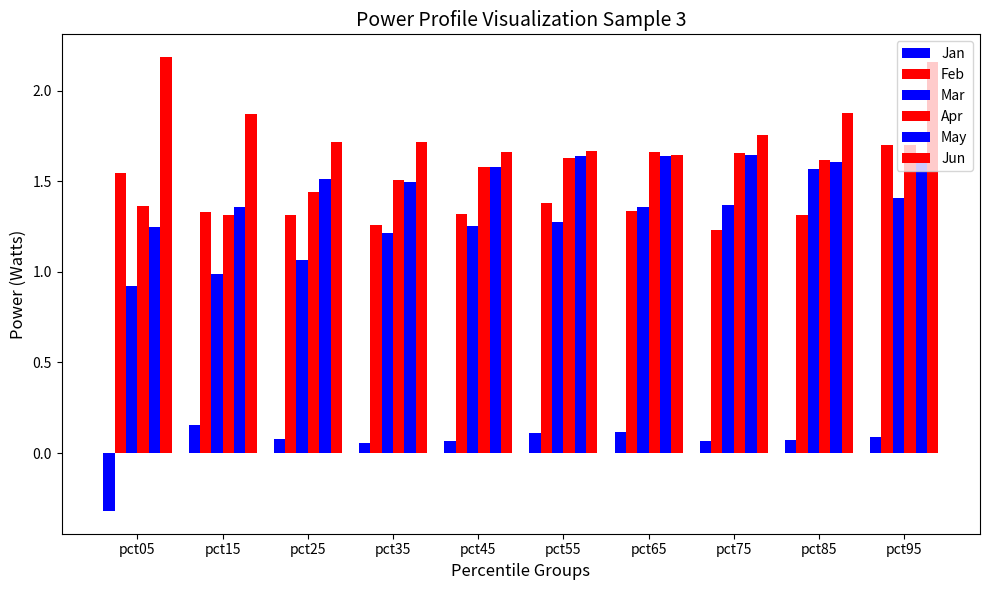

How many data points in Jan are above 0?

9